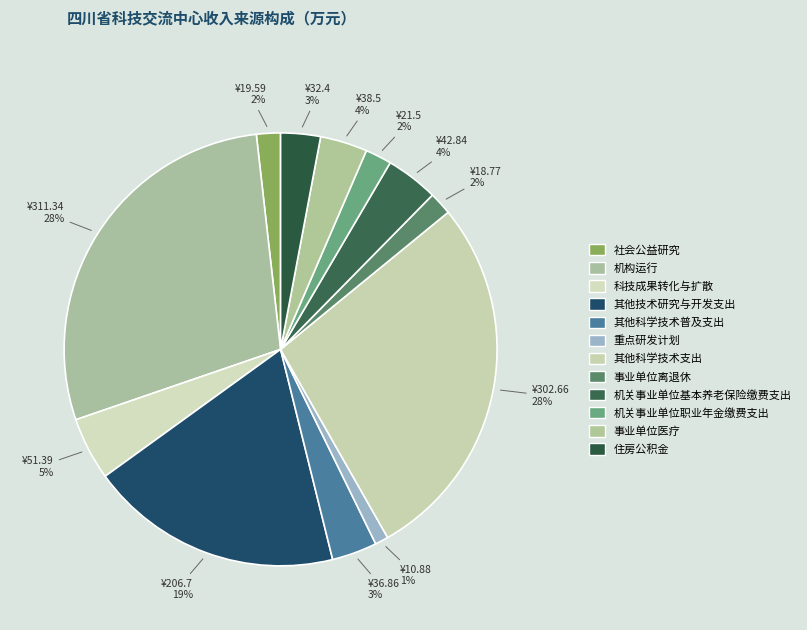

Does 其他科学技术普及支出 represent more than half of the total?

No